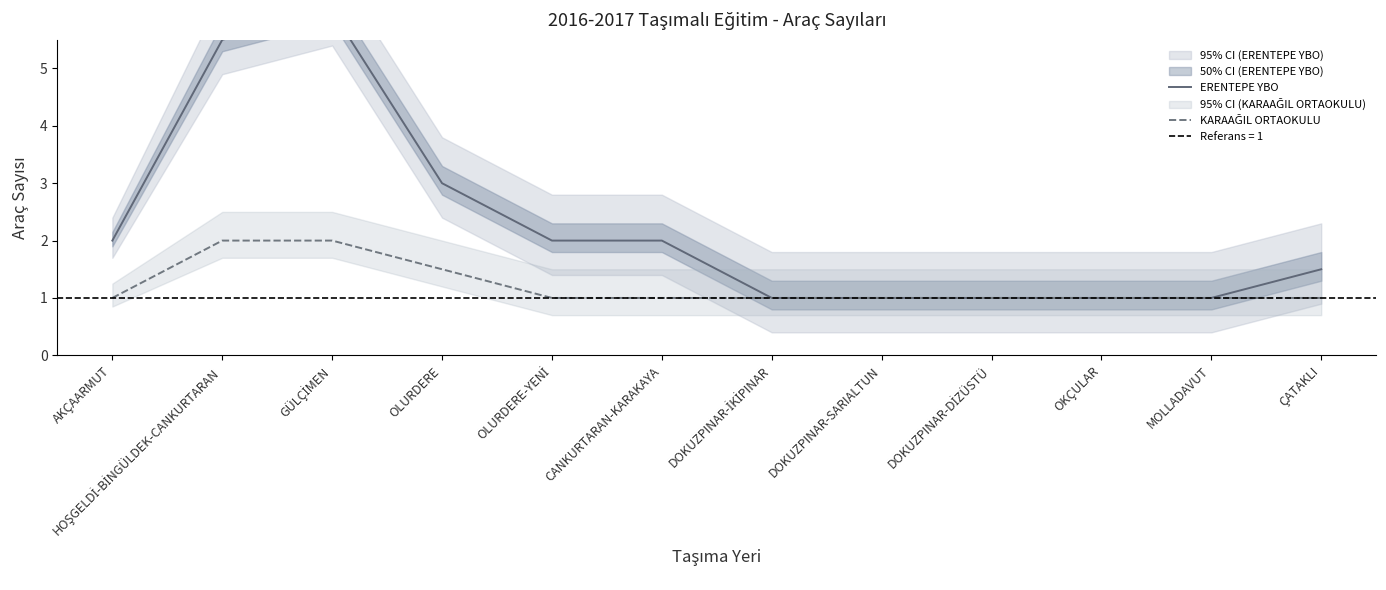

What is the label of the 7th point from the right?

CANKURTARAN-KARAKAYA